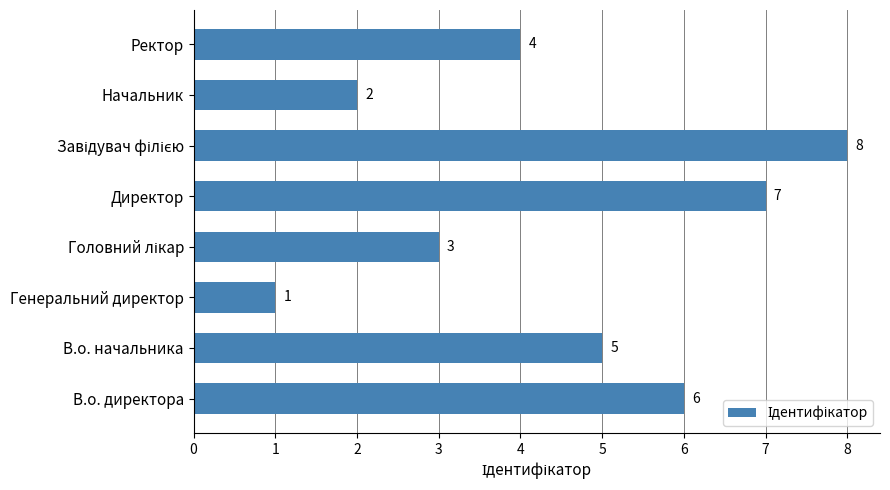

Is it true that the value at Директор is 7?

True